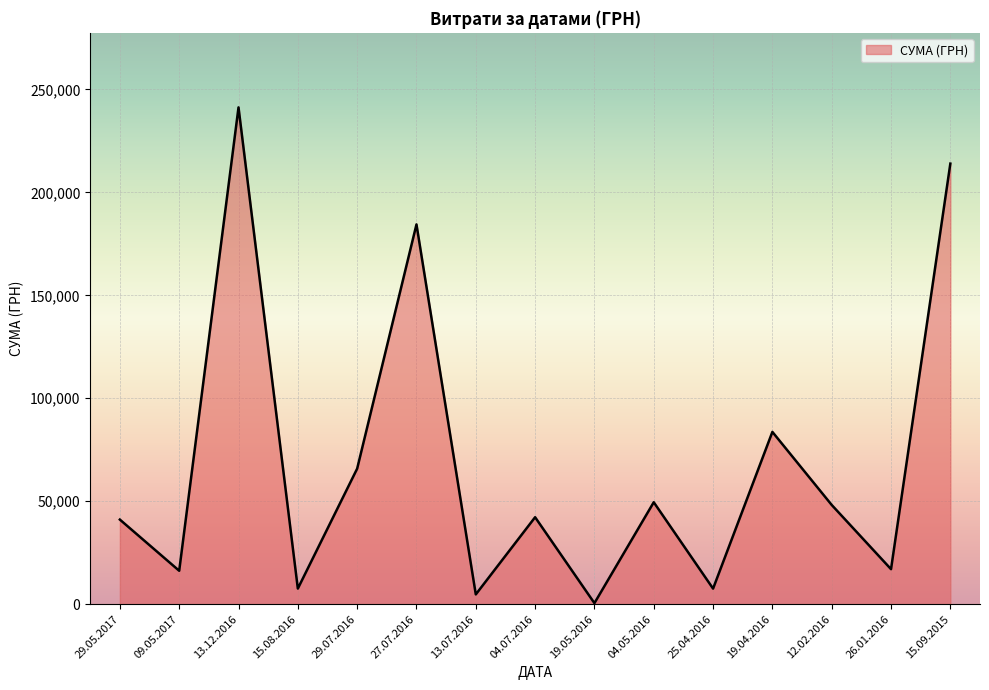

Which label corresponds to the largest value in the chart?

13.12.2016